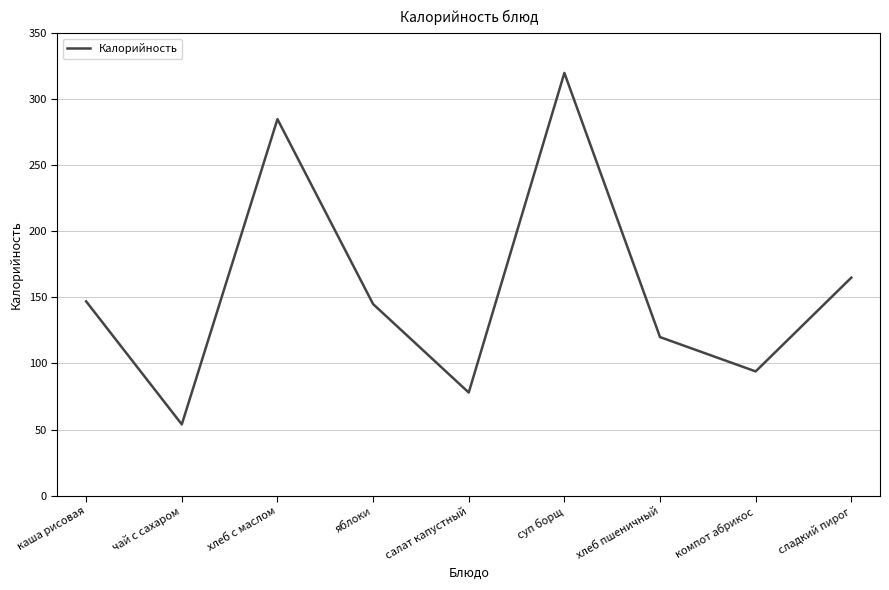

Which category has the highest value across all series?

суп борщ